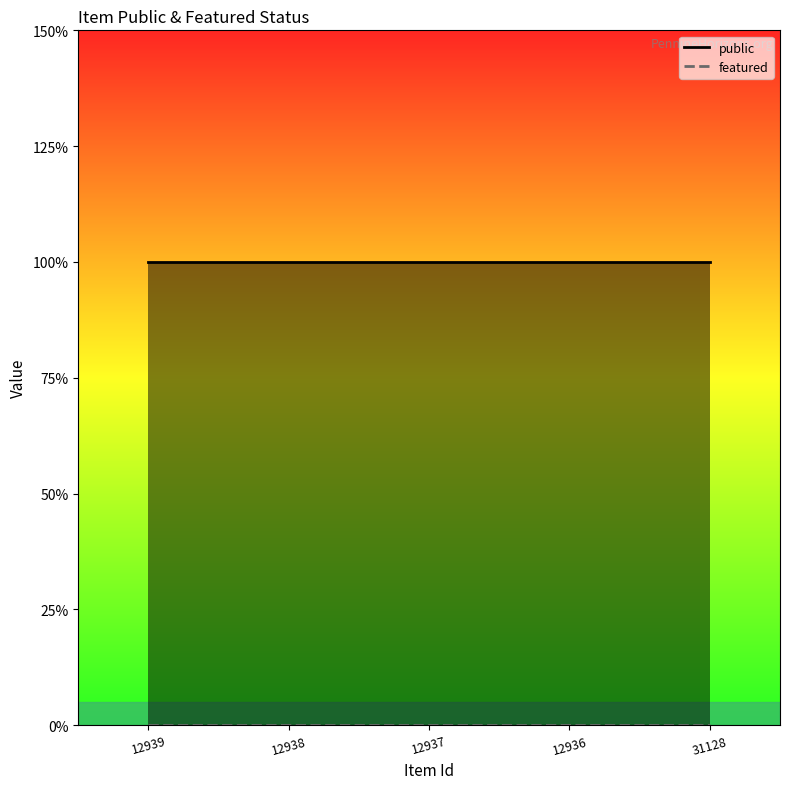

What is the average value of the public series?

1